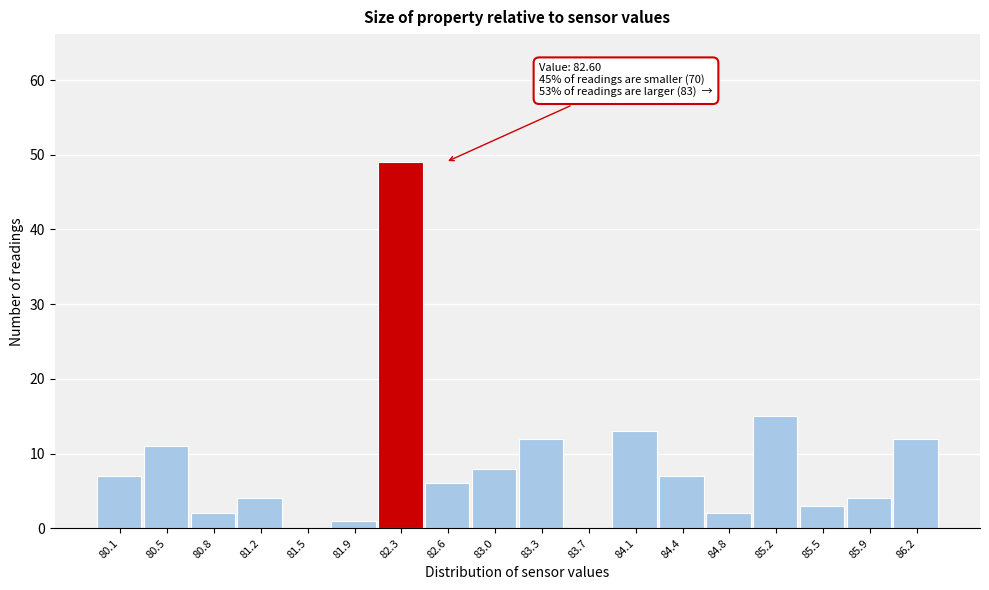

True or false: the data shows 11 at 80.5.

True